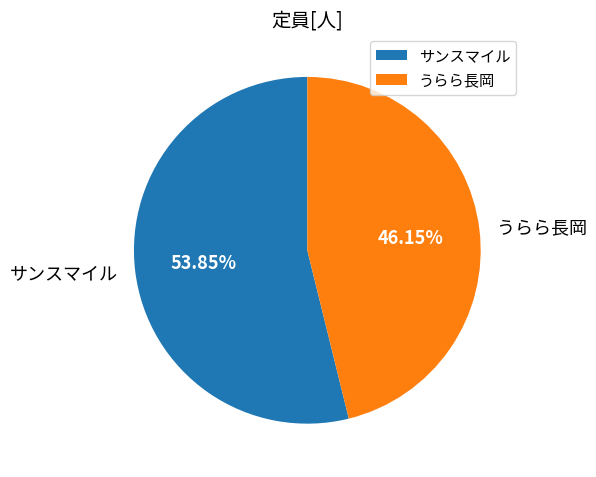

Is there any slice that represents more than half of the pie?

Yes